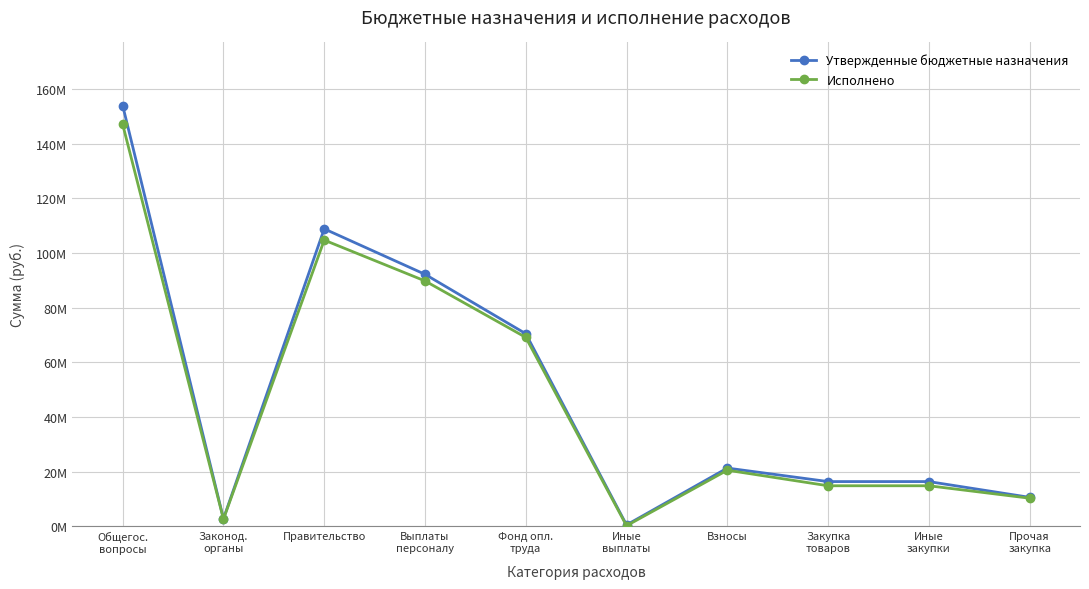

Between Правительство and Иные
закупки, which series saw the biggest shift?

Утвержденные бюджетные назначения